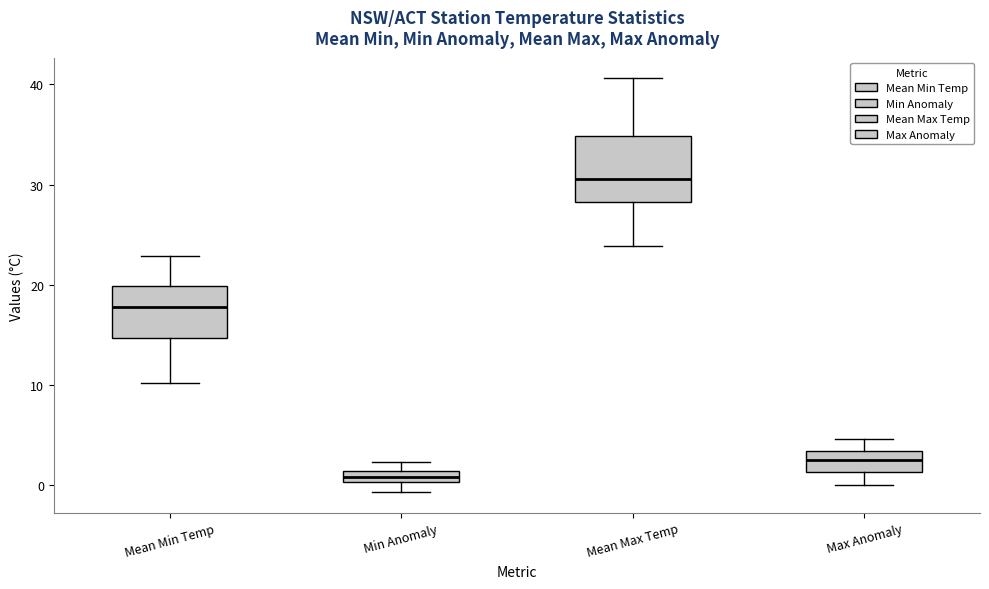

Which box is the tallest, from its lower edge to its upper edge?

Mean Max Temp